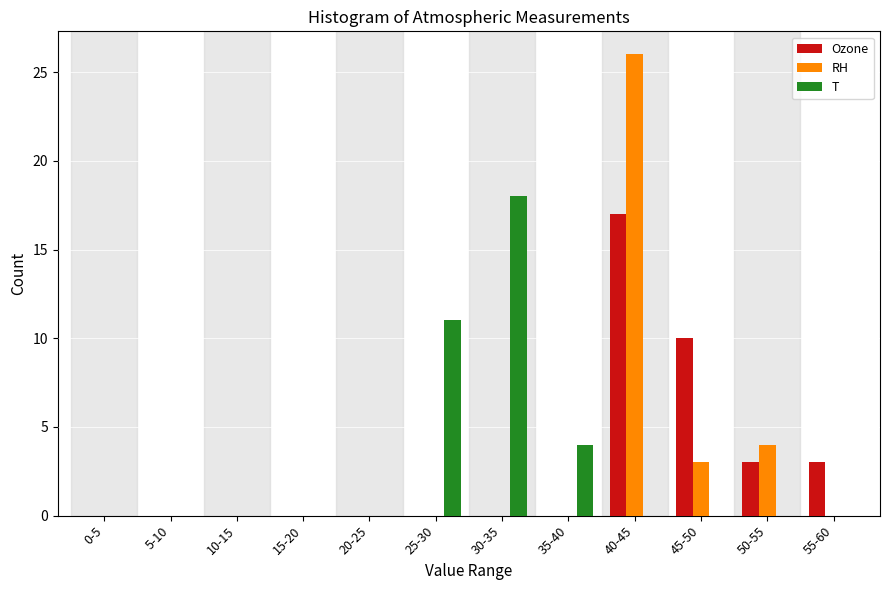

What is the total value across all series at 40-45?

43